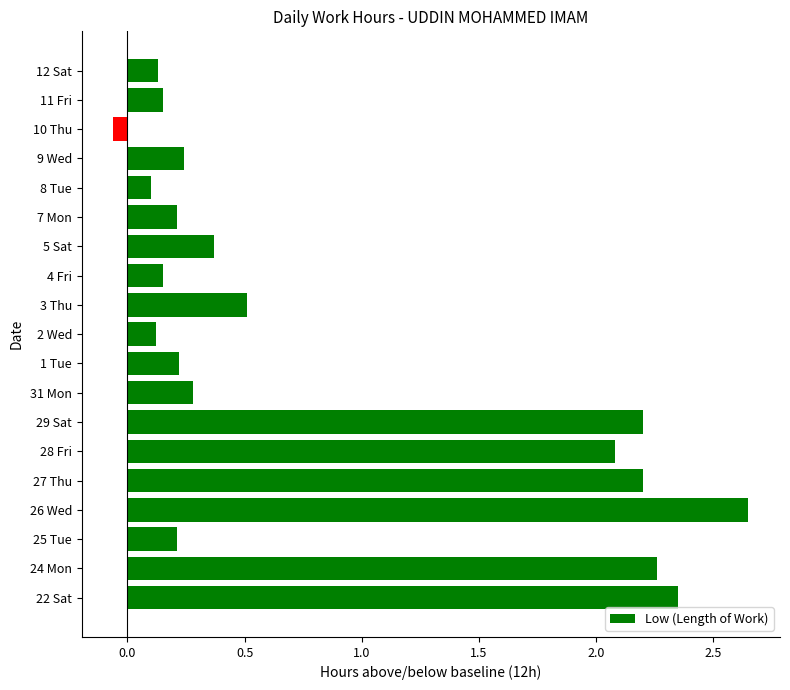

At which category does the chart reach its minimum across all series?

10 Thu